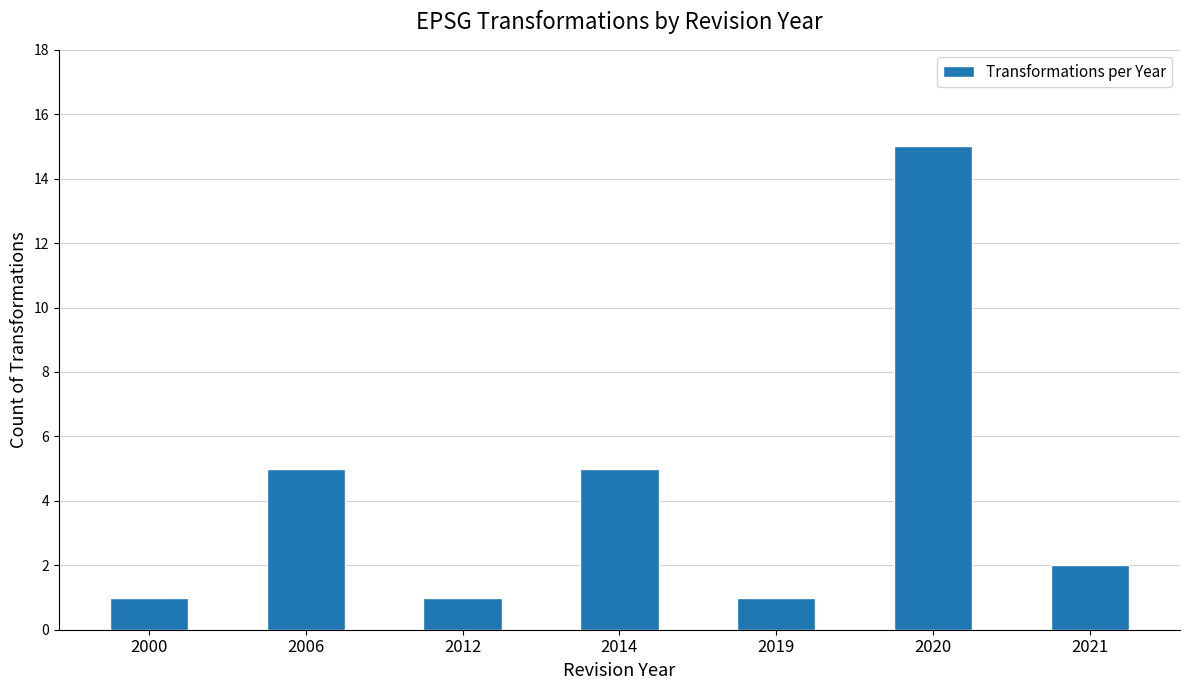

True or false: the data shows 1 at 2012.

True